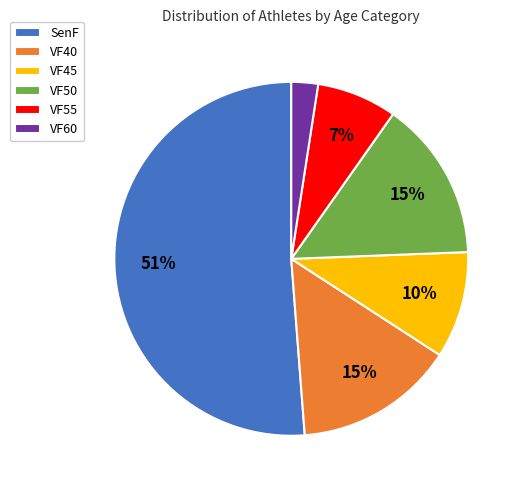

To the nearest percent, what percentage of the pie is VF45?

10%